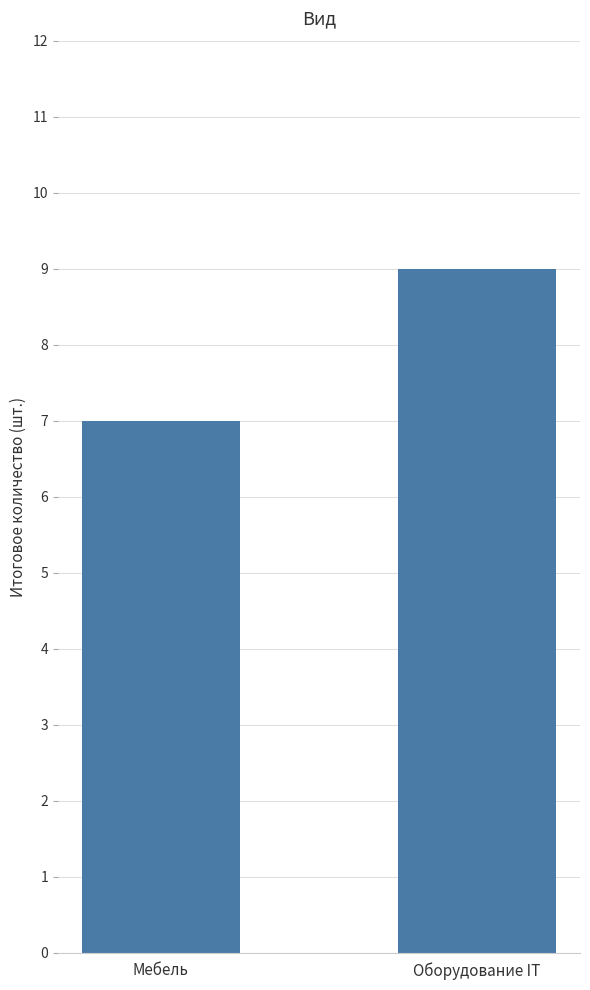

Reading left to right, transcribe all the data shown in this chart.

7	9